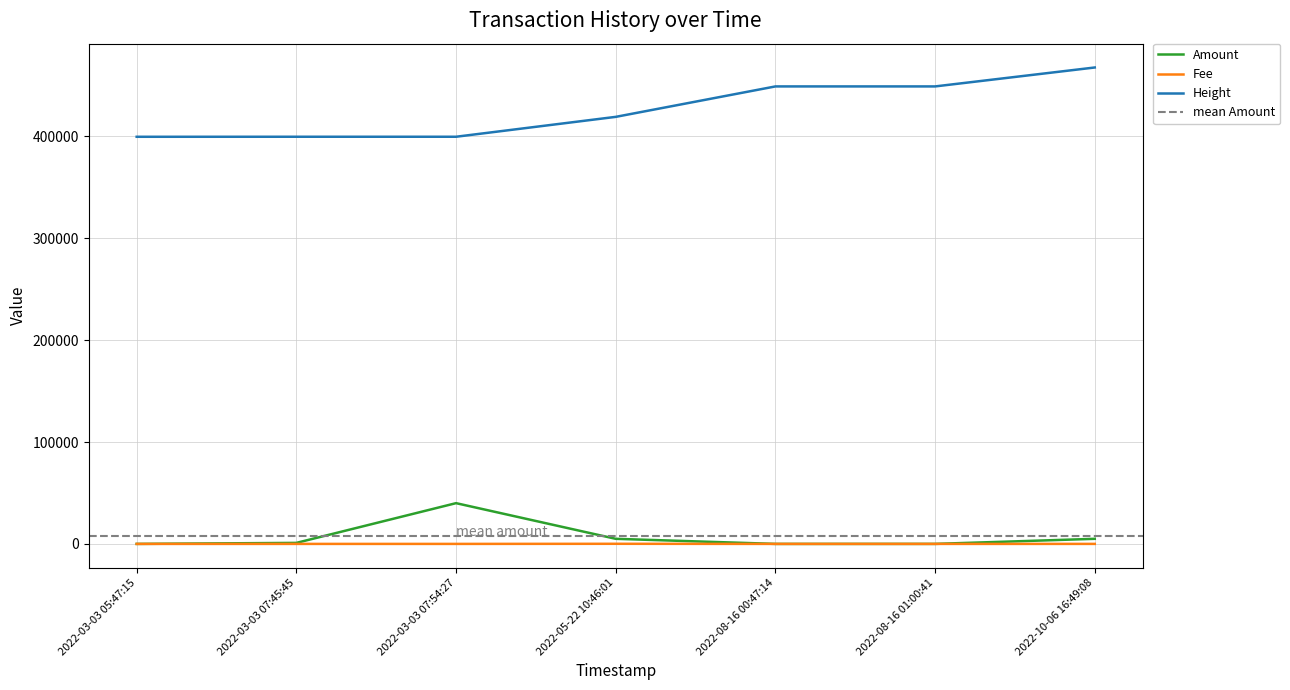

How many values in the Amount series are below 1000?

3